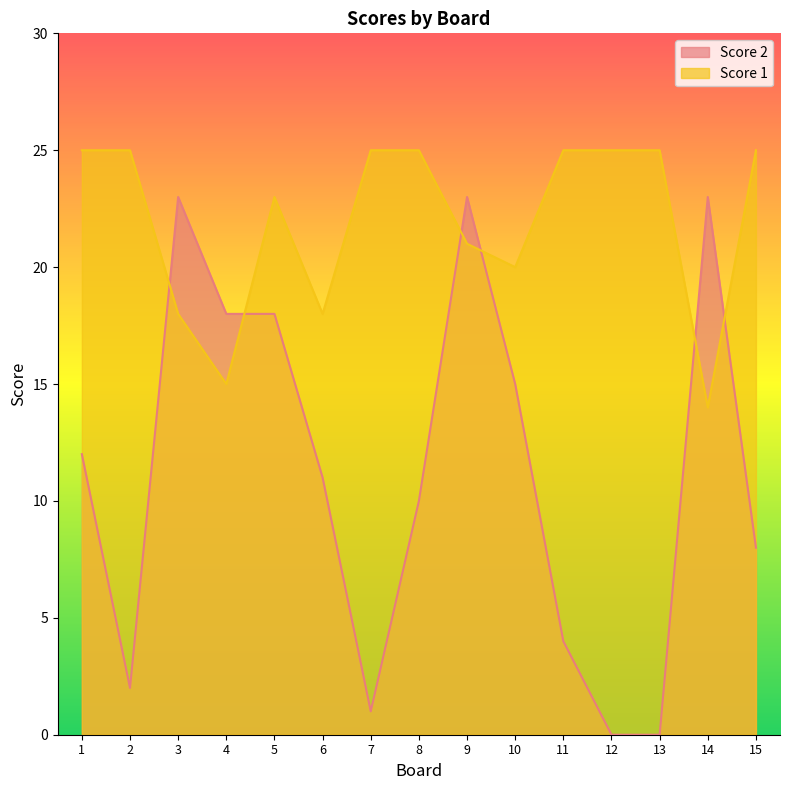

Rank the series by their maximum value, from highest to lowest.

Score 1, Score 2